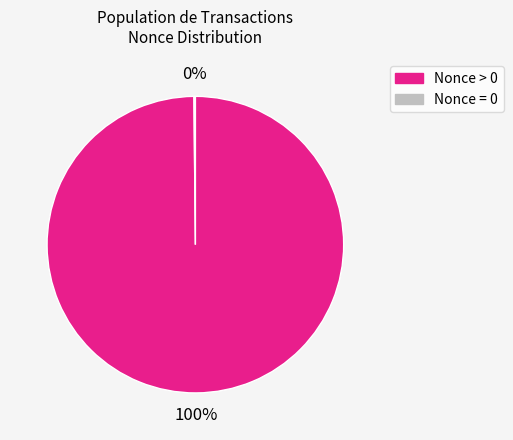

To the nearest percent, what is the average slice percentage?

50%